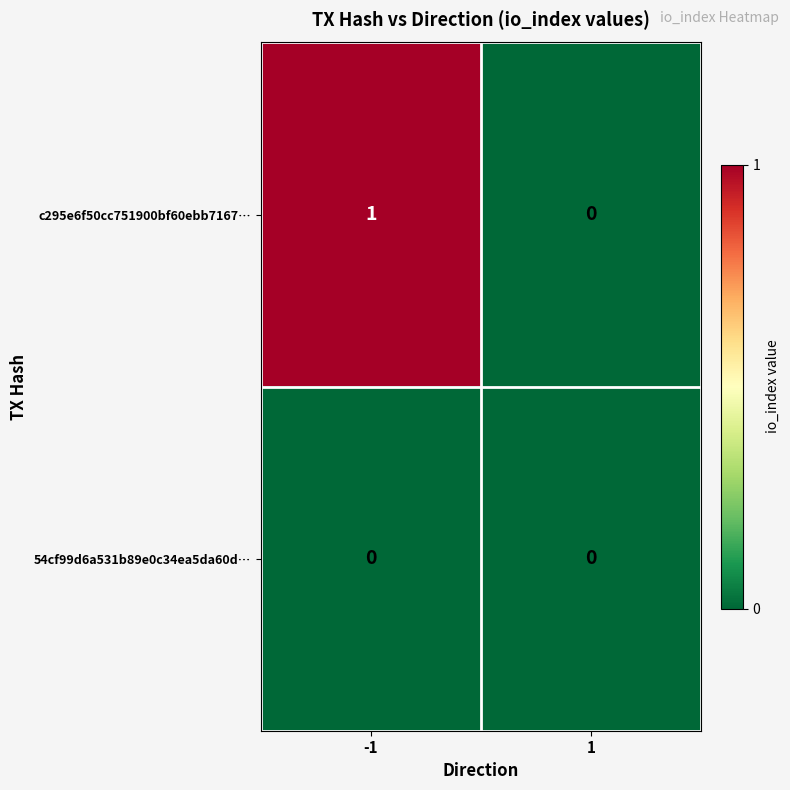

Rank the series by their maximum value, from lowest to highest.

54cf99d6a531b89e0c34ea5da60d⋯, c295e6f50cc751900bf60ebb7167⋯